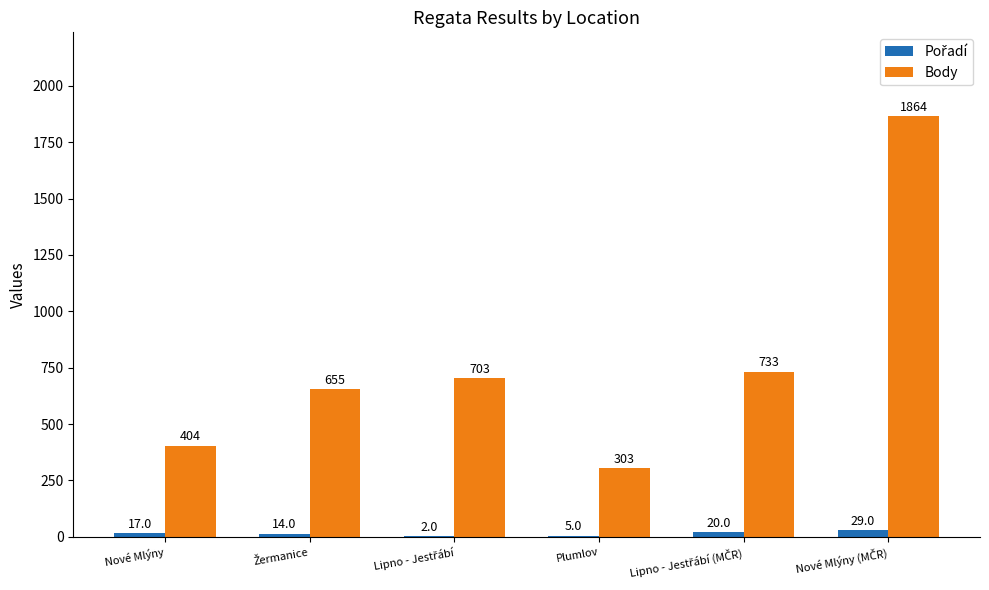

Count the number of categories in the chart.

6